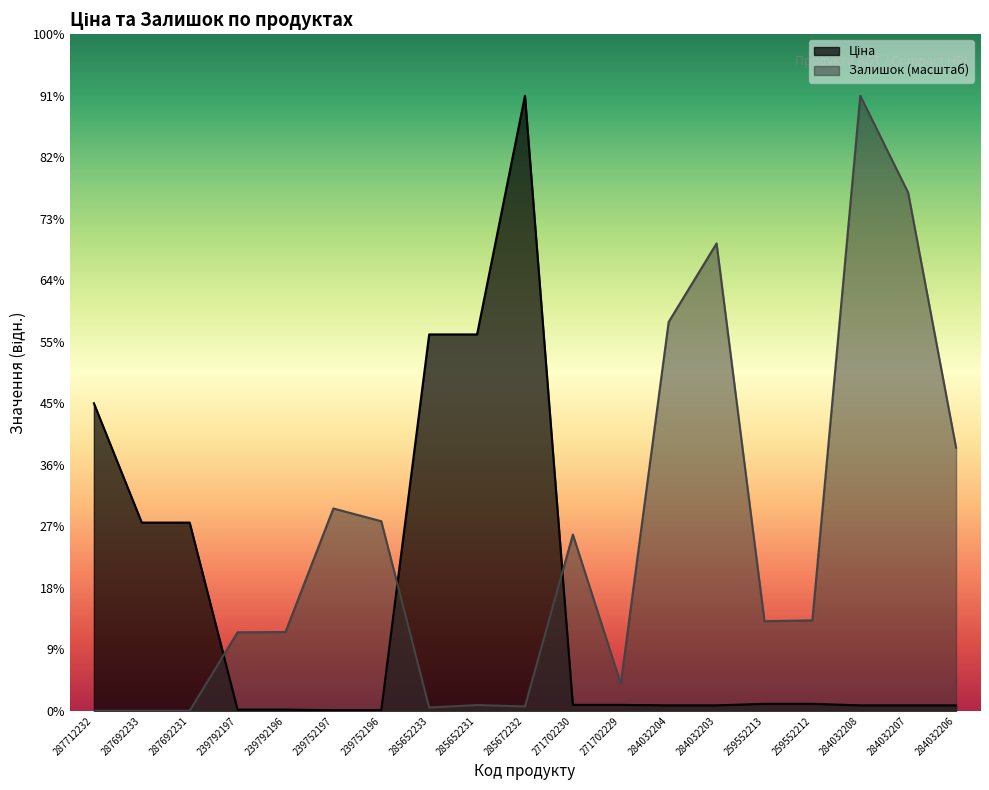

What is the spread (max minus min) of values at 271702230?

16899.7